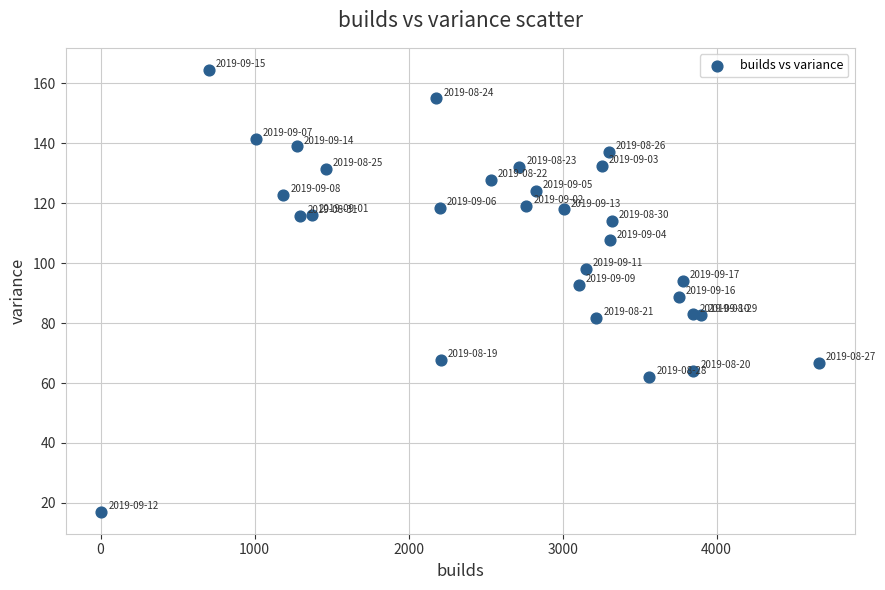

What is the range of X values (max minus min)?

4658.0